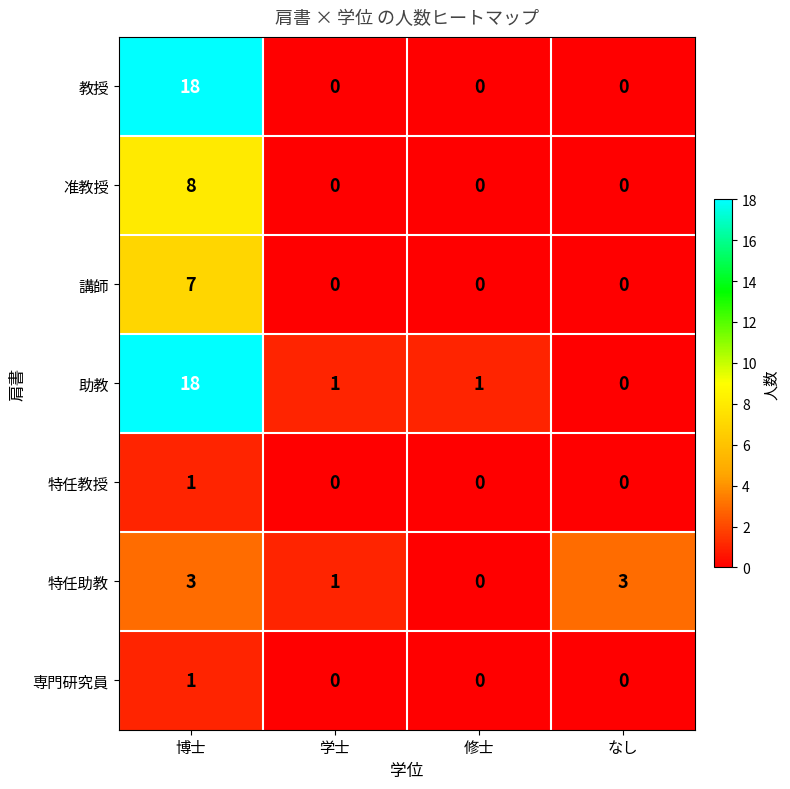

What is the greatest value displayed?

18